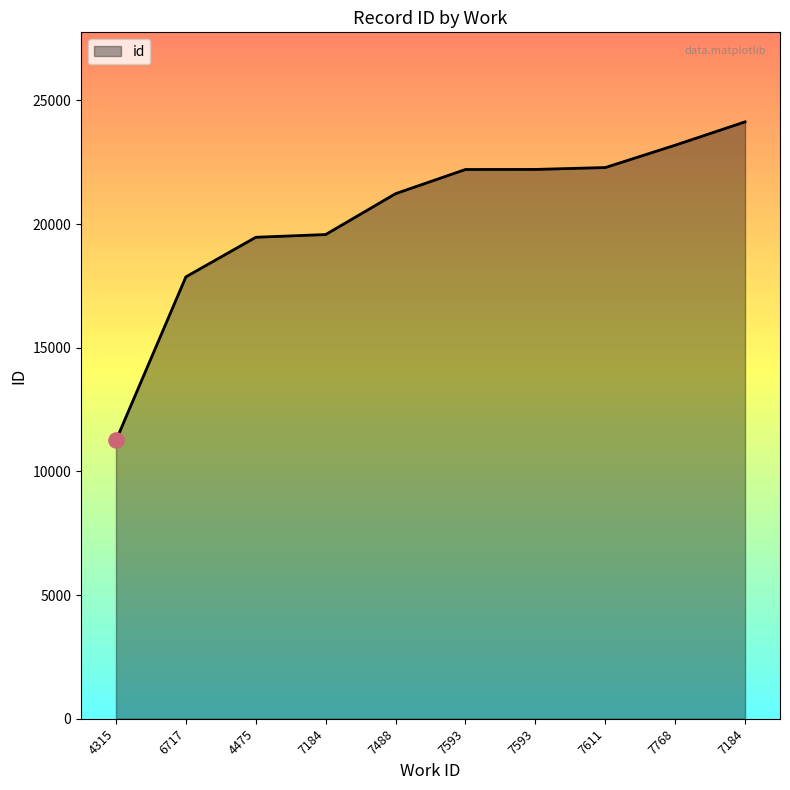

Approximately how many times larger is the value at 7488 compared to 6717?

1.2